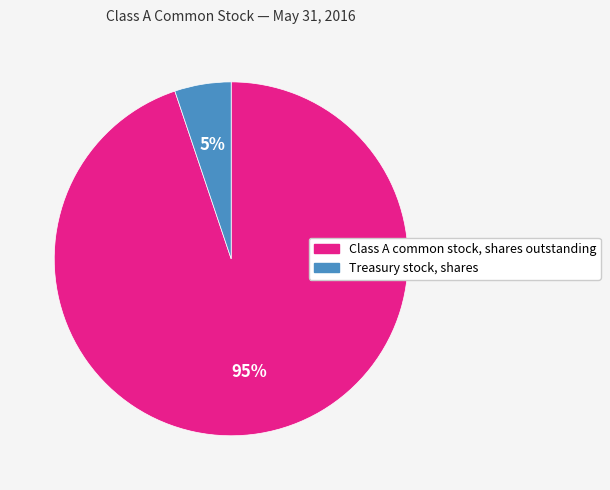

True or false: Class A common stock, shares outstanding accounts for 87% of the total.

False